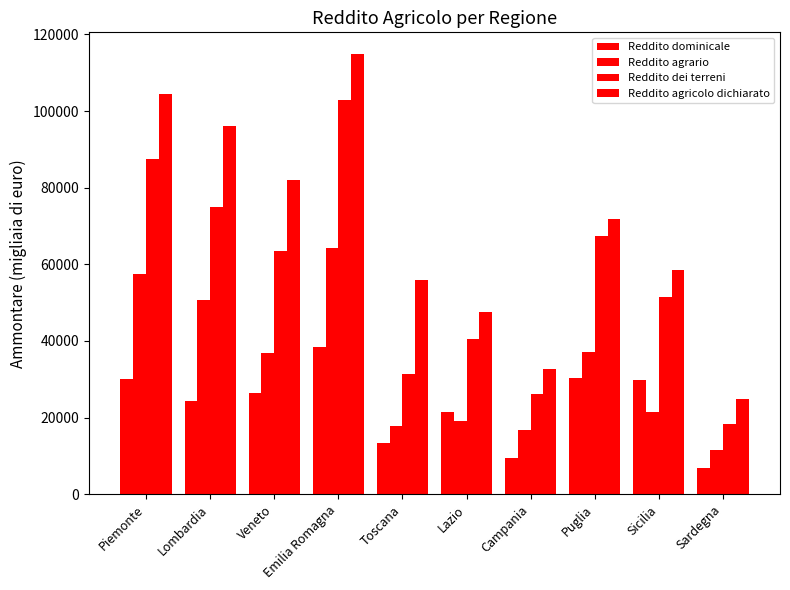

What is the difference between the maximum and second lowest values in the Reddito dei terreni series?

76654